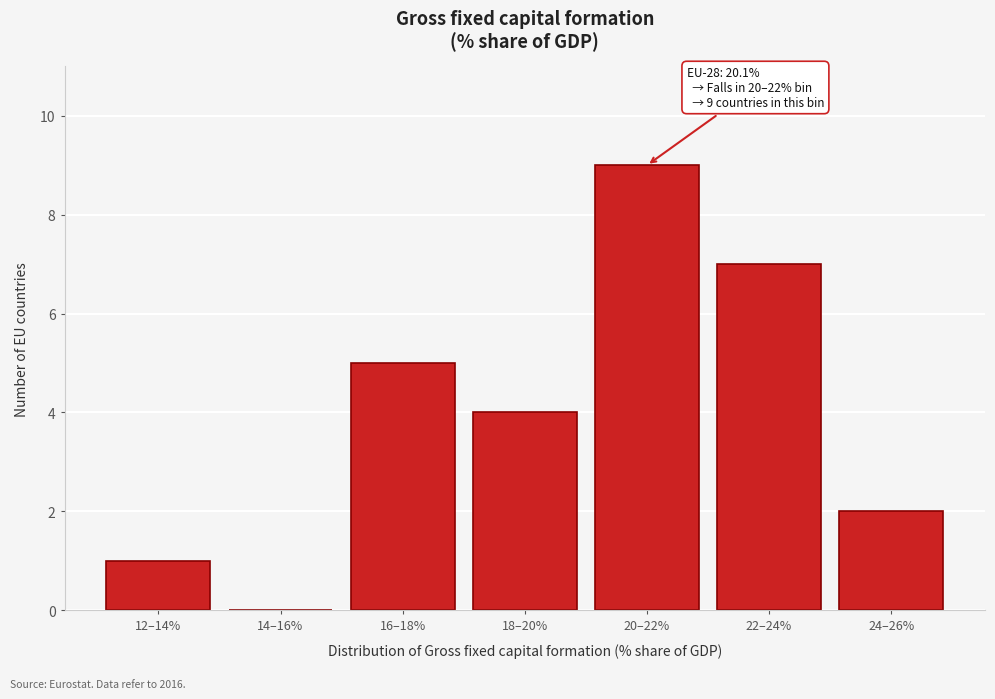

Reading left to right, extract all data points from this chart.

12–14%=1	14–16%=0	16–18%=5	18–20%=4	20–22%=9	22–24%=7	24–26%=2